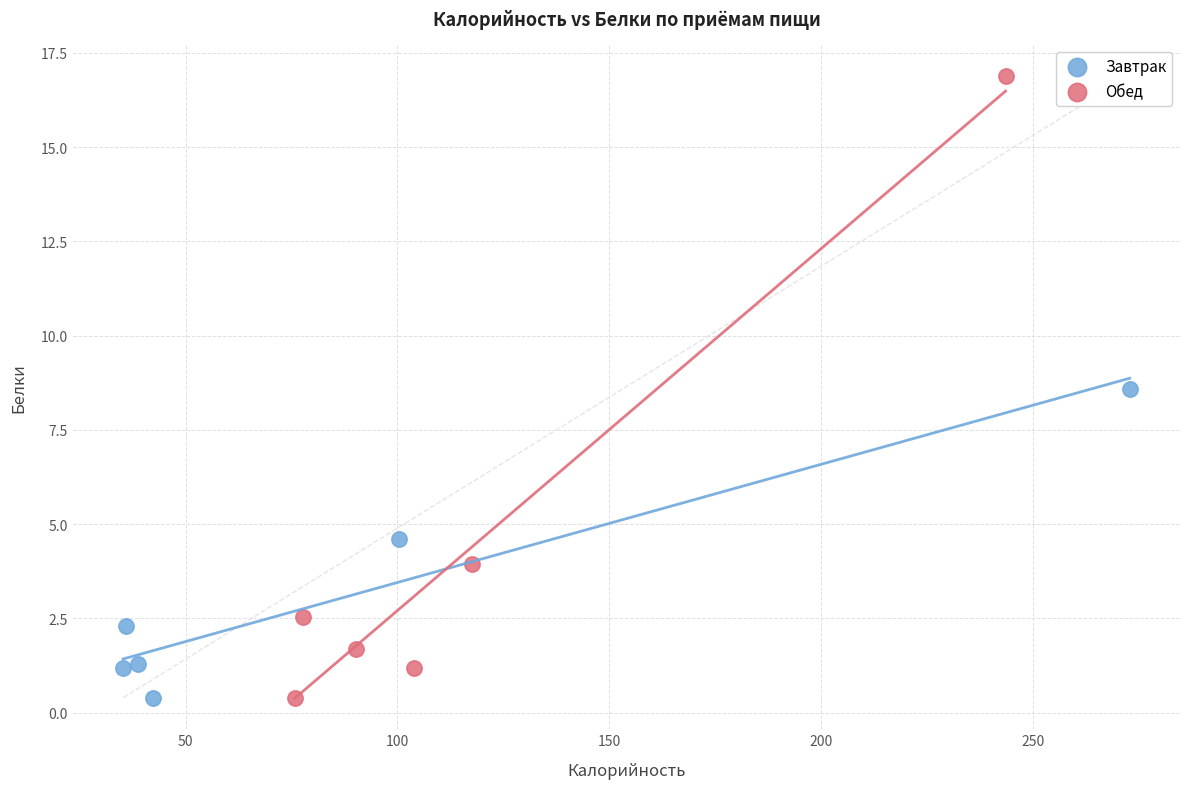

Which series contains the highest Y value?

Обед